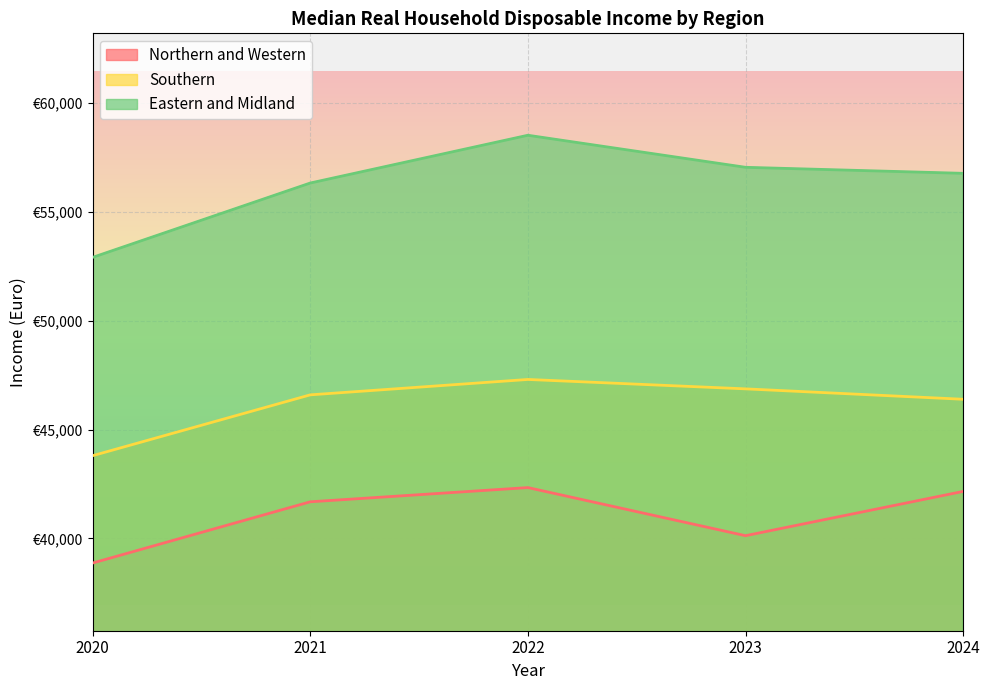

What are all the series names shown in the legend?

Northern and Western, Southern, Eastern and Midland